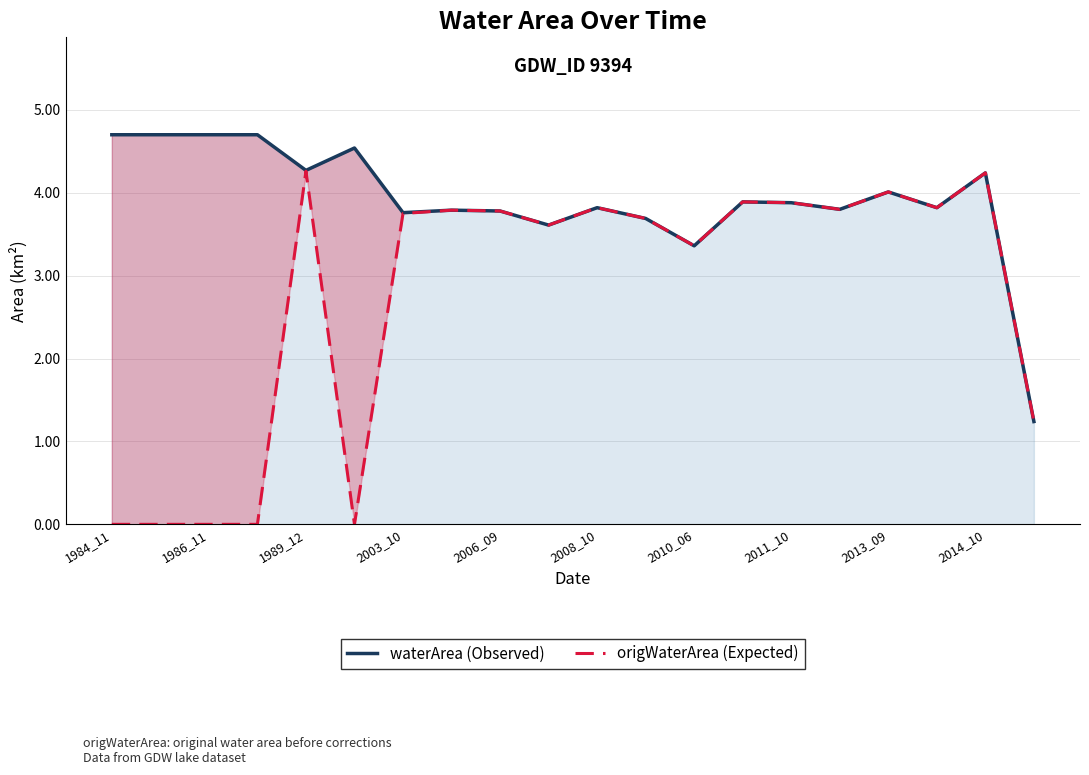

What value does the origWaterArea (Expected) series have at 2010_06?

3.4